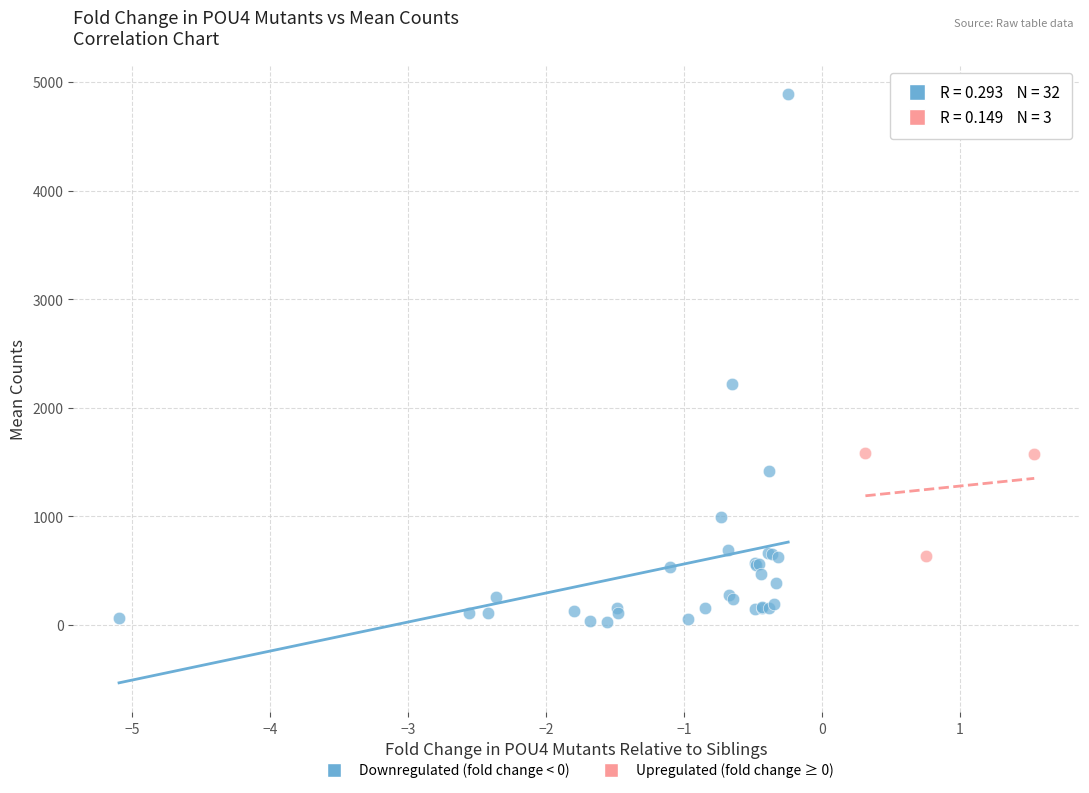

What are all the series names shown in the legend?

Downregulated (fold change < 0), Upregulated (fold change ≥ 0)